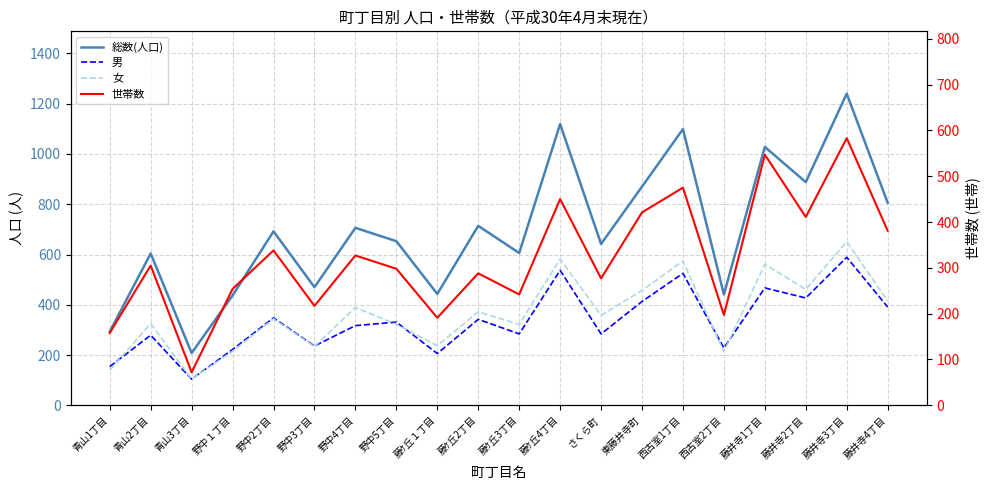

What position from the left is 東藤井寺町?

14